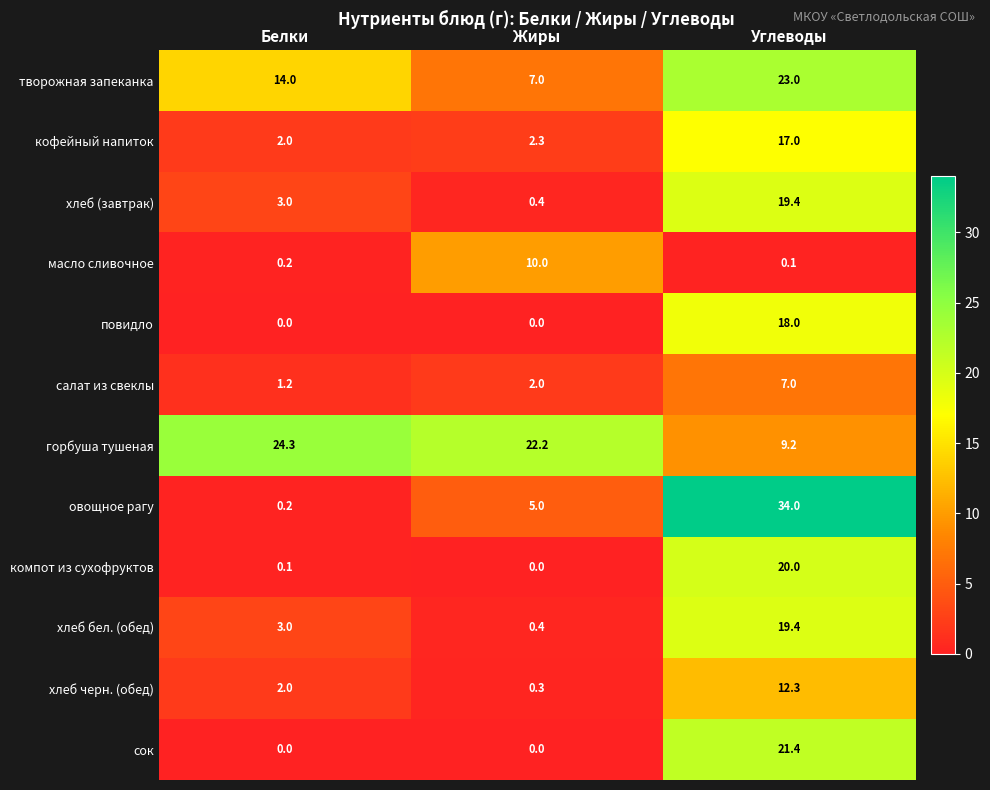

What is the difference between the highest and lowest values at Углеводы?

33.9